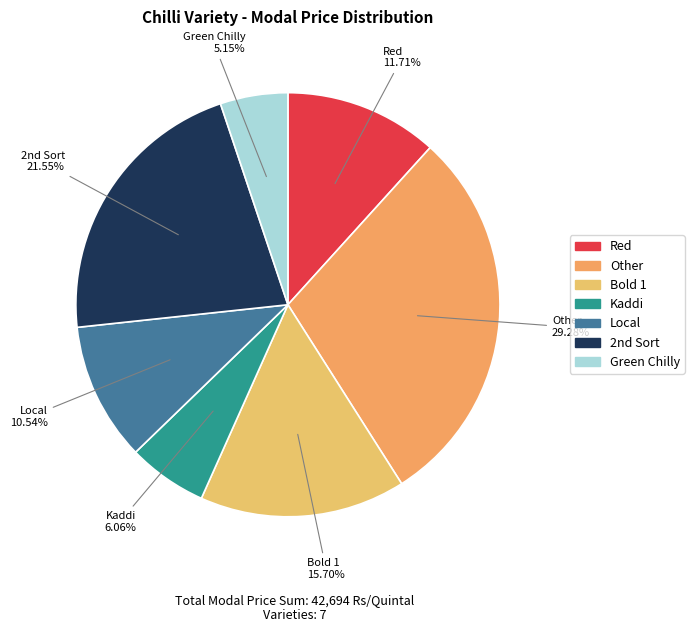

What percentage is the Kaddi slice, to the nearest percent?

6%